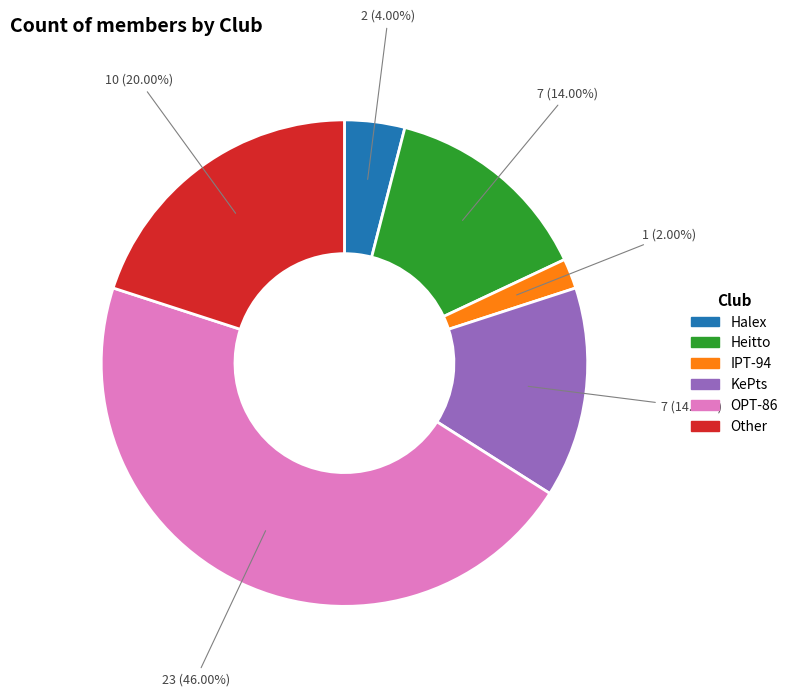

To the nearest percent, what percentage of the pie is Heitto?

14%